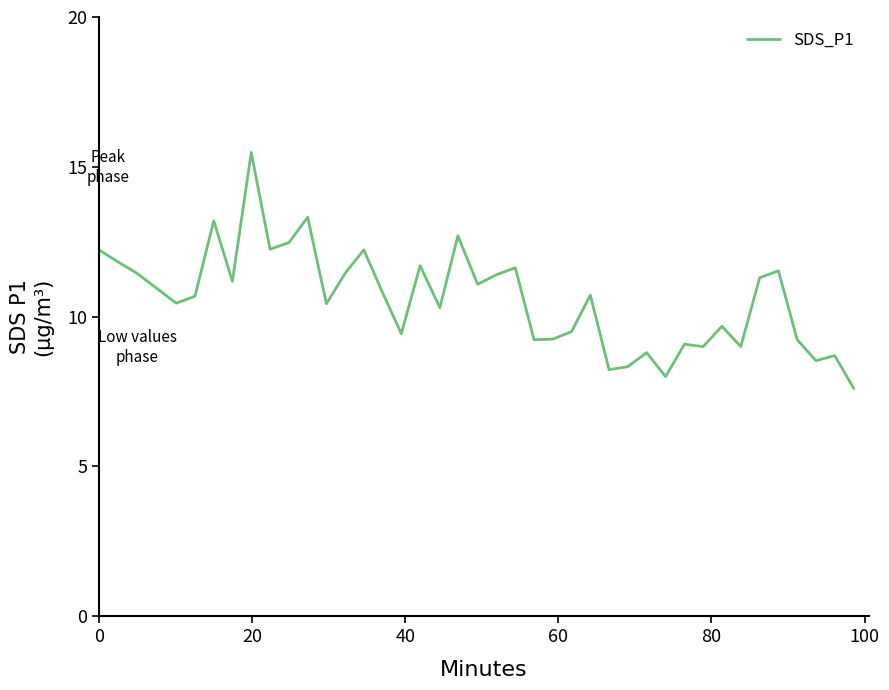

What is the difference between the maximum and minimum values?

7.9